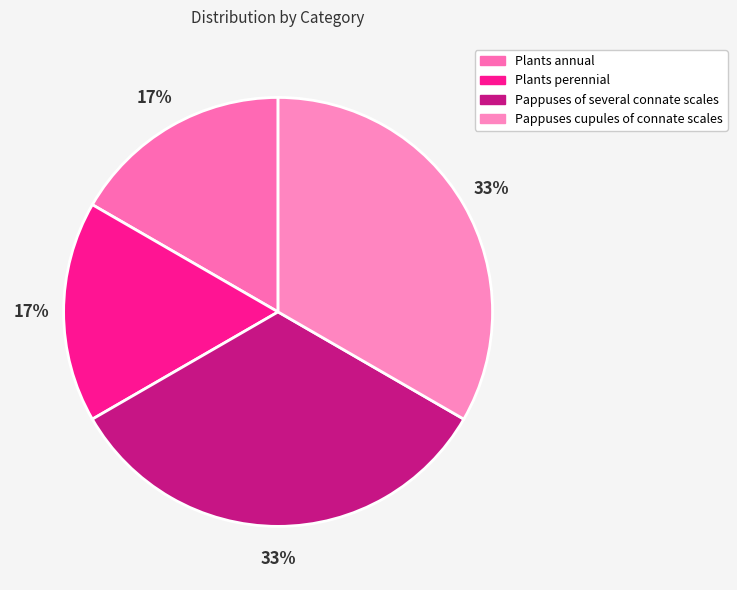

How many slices are in this pie chart?

4